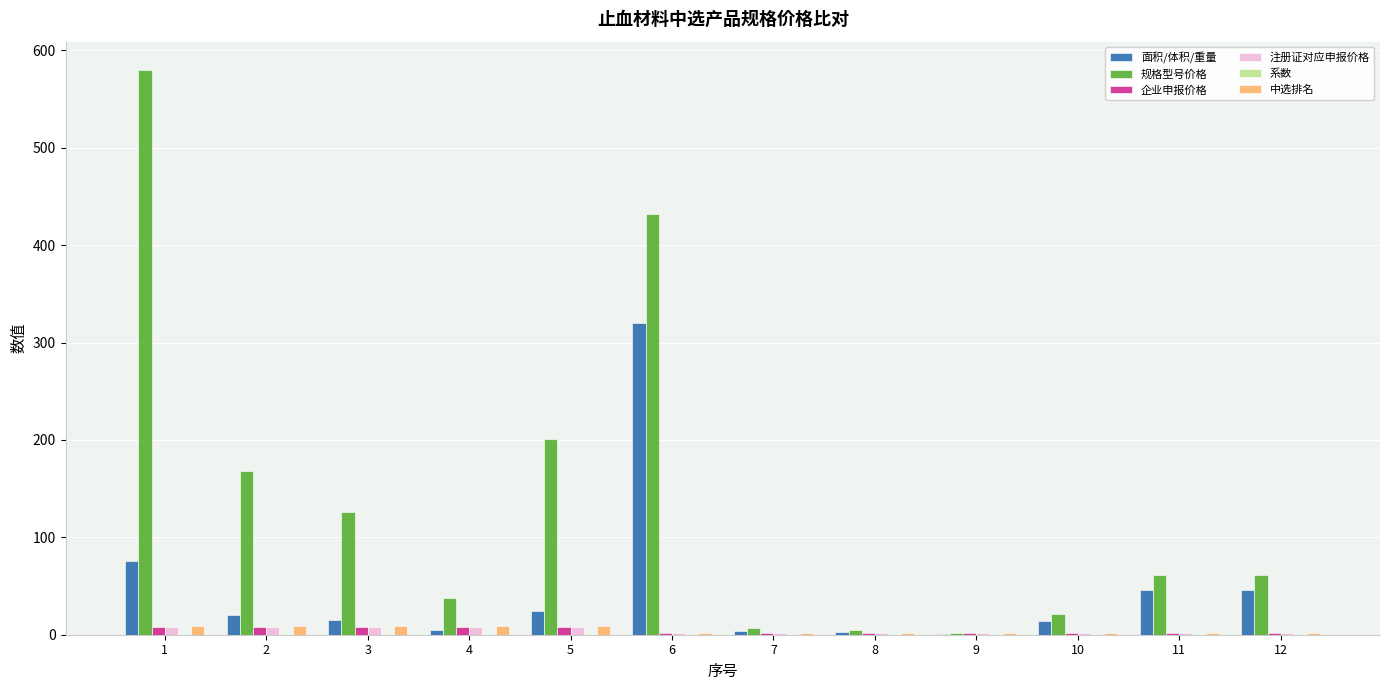

Between 2 and 9, which series saw the biggest shift?

规格型号价格